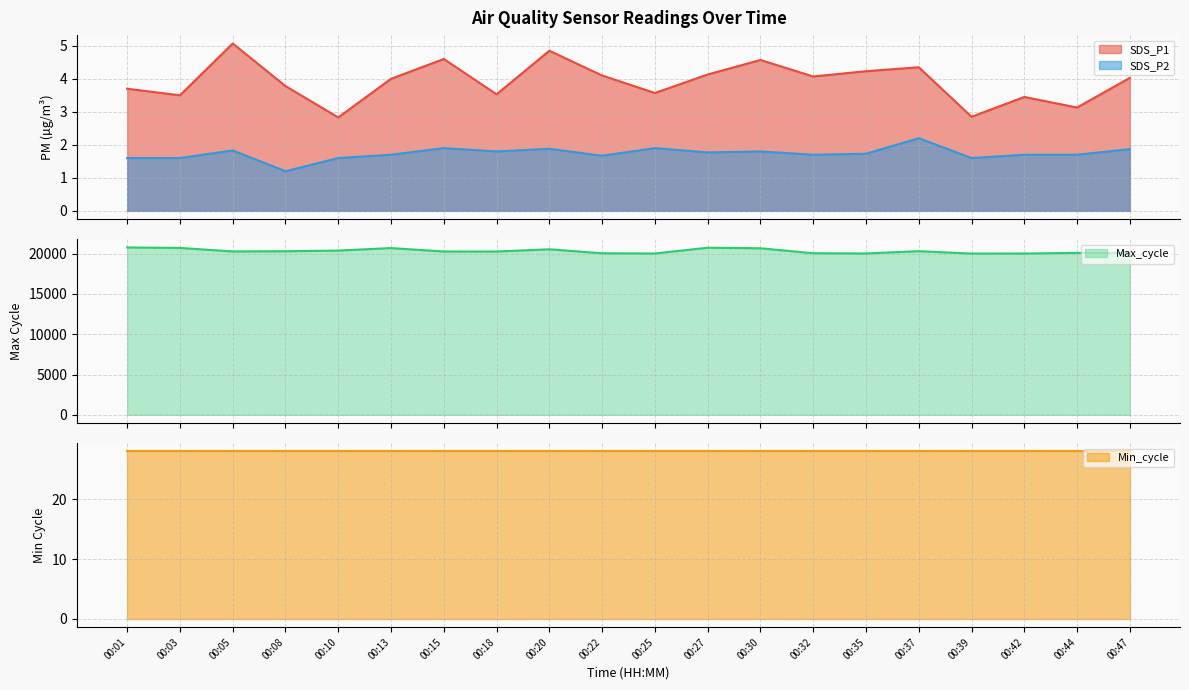

Which series has the largest total across all categories?

Max_cycle